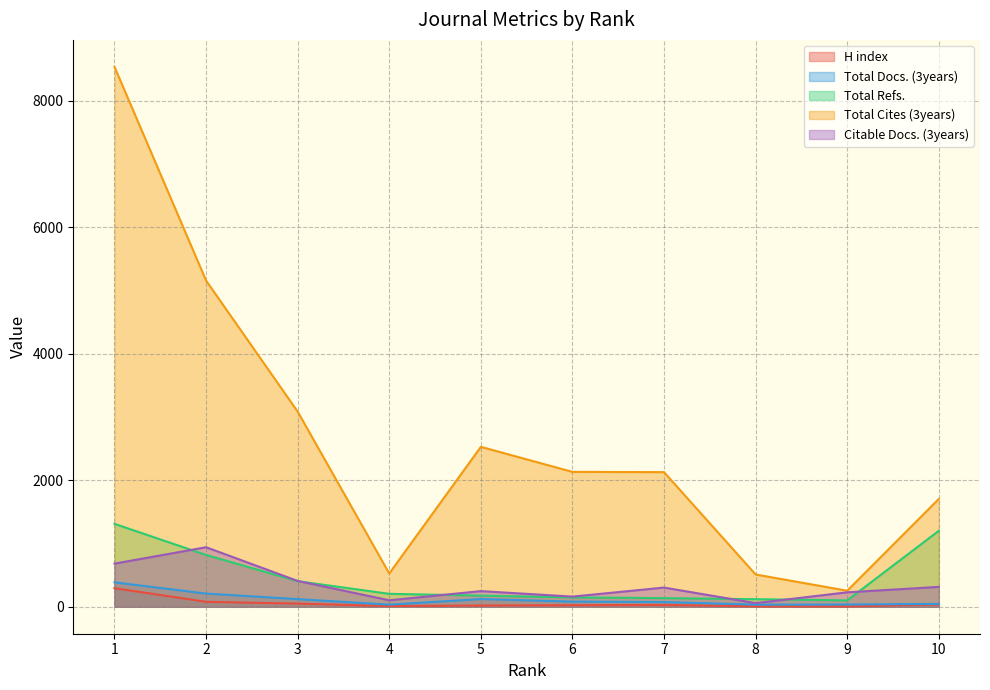

What is the value of the H index point at the 10th from the left?

37